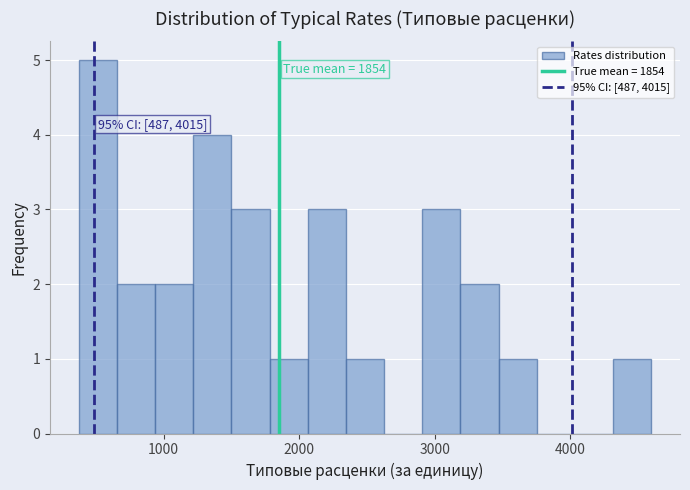

Around what value on the x-axis is the tallest bar? Give the approximate position of its centre, as read against the axis.

500